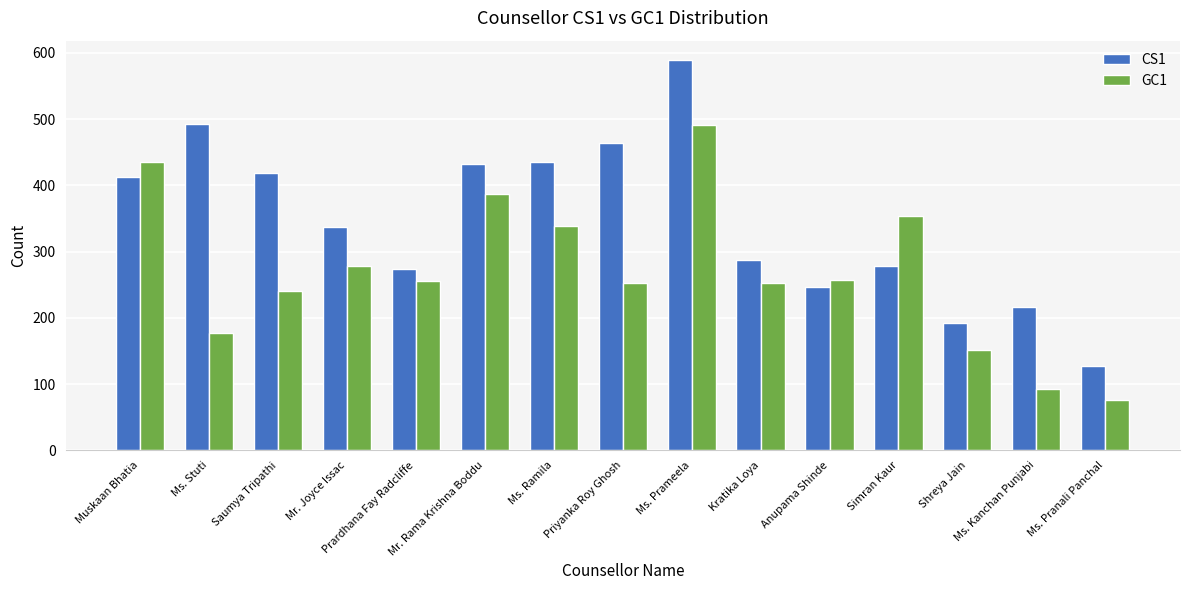

Rank the series by their maximum value, from lowest to highest.

GC1, CS1